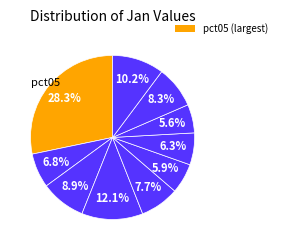

Which category has the biggest portion of the pie?

pct05